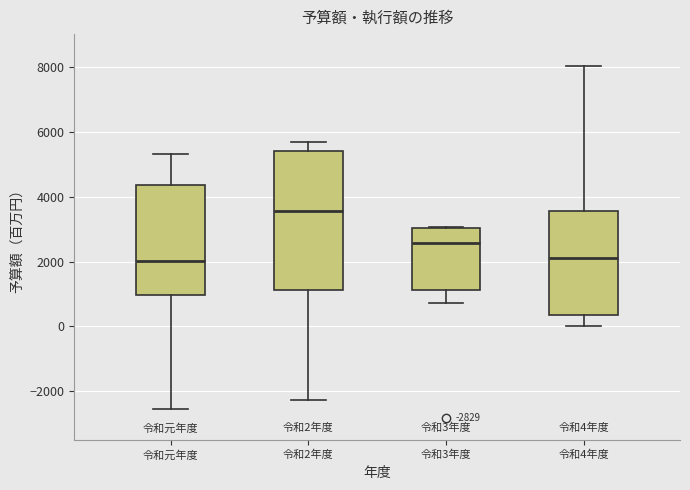

Which box is the tallest, from its lower edge to its upper edge?

令和2年度